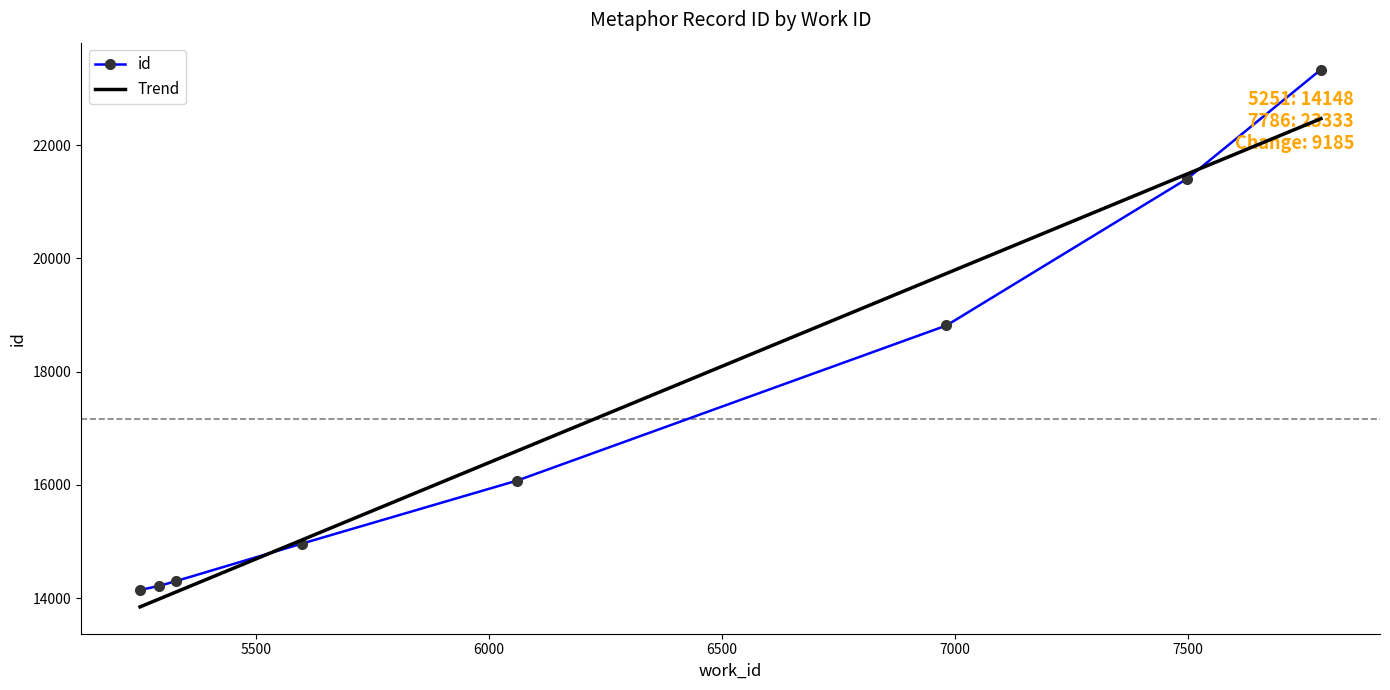

What is the lowest value of the Trend series?

13848.7